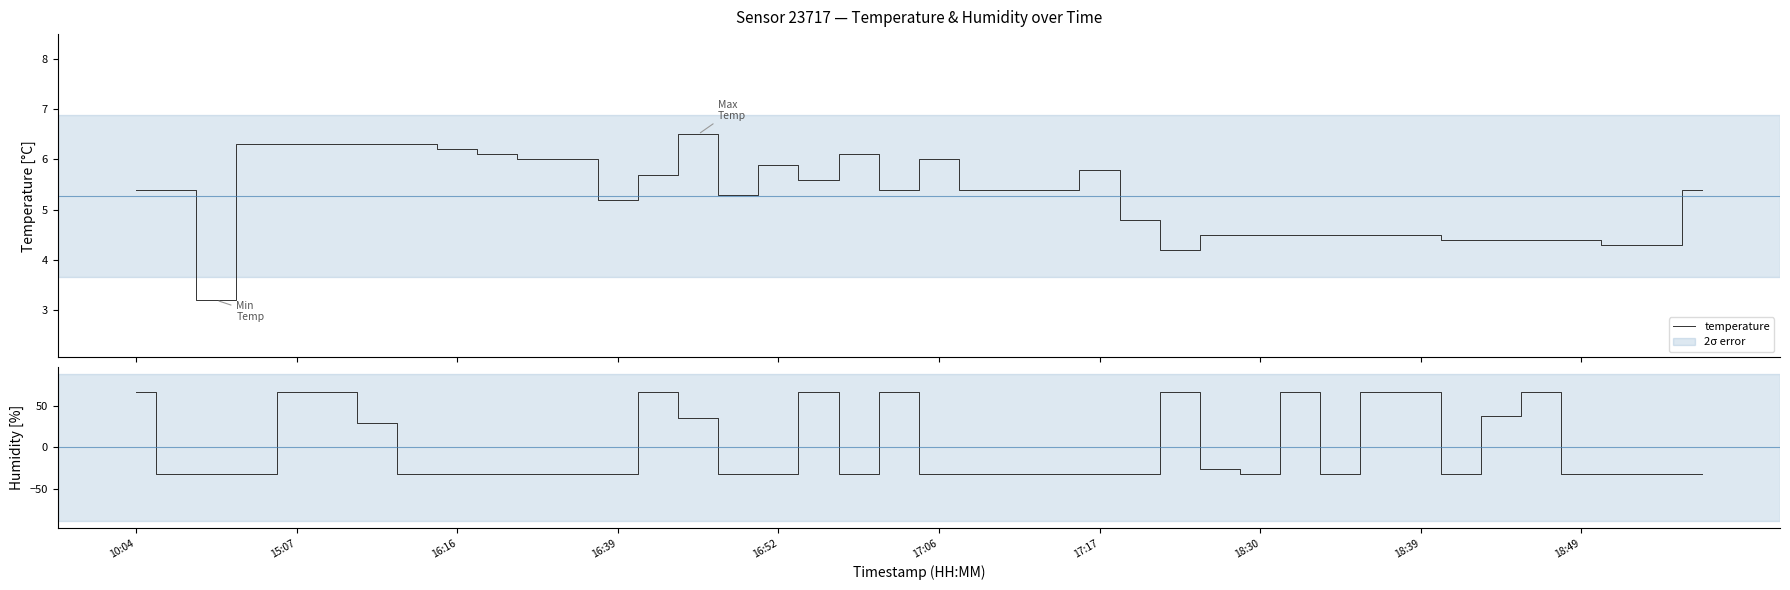

What is the maximum value for temperature?

6.5